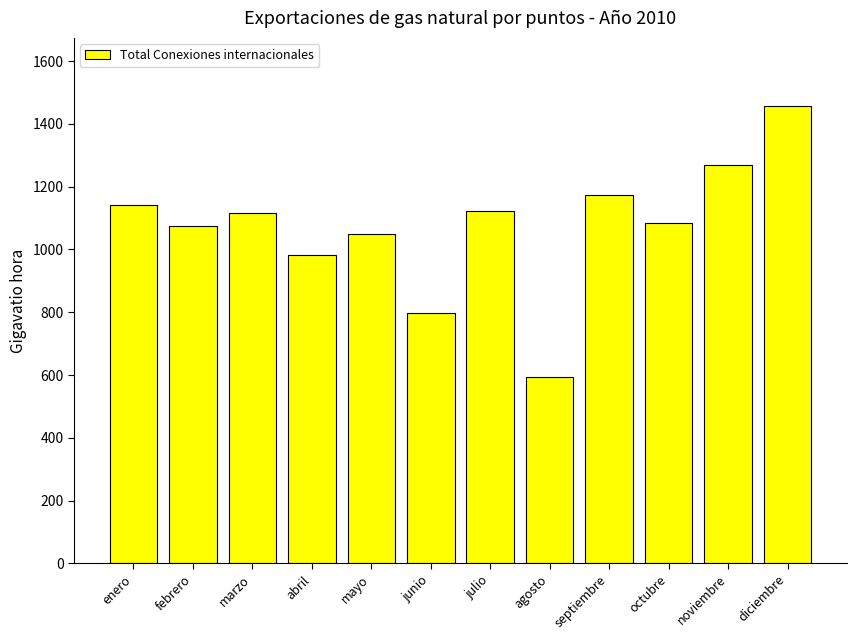

Approximately how many times larger is the value at enero compared to septiembre?

1.0